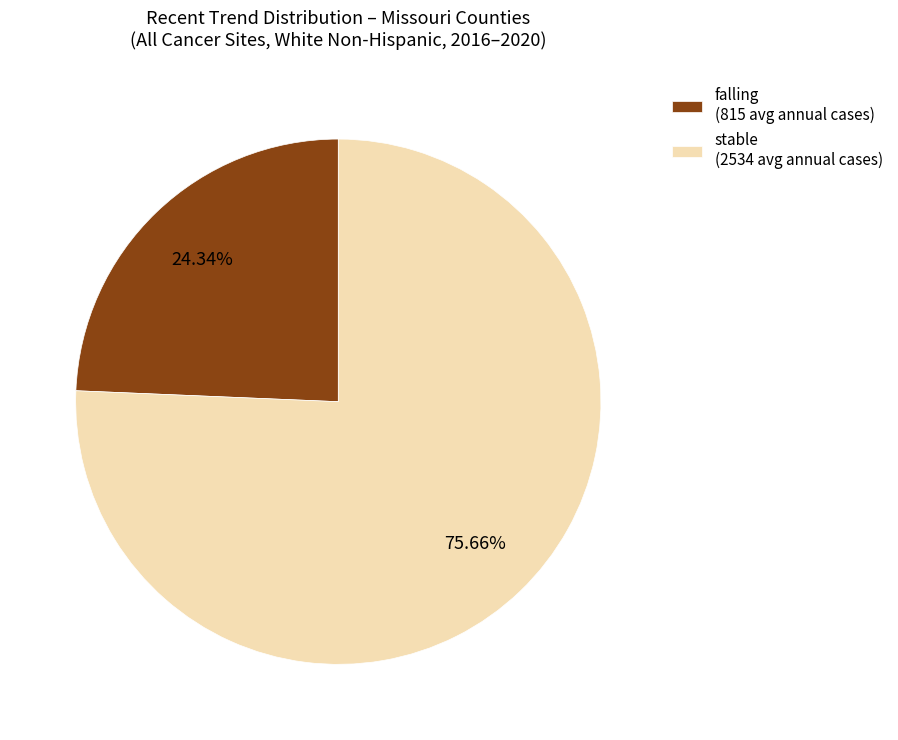

Which has a higher value, stable (2534 avg annual cases) or falling (815 avg annual cases)?

stable (2534 avg annual cases)